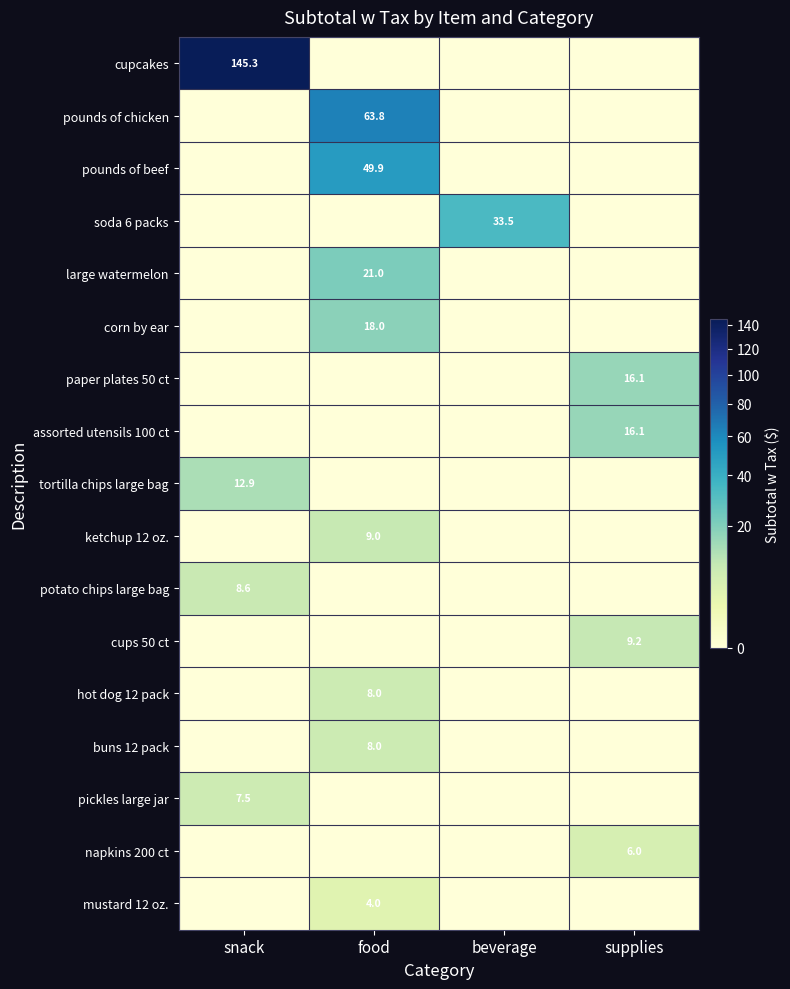

Which label corresponds to the smallest value in the chart?

food